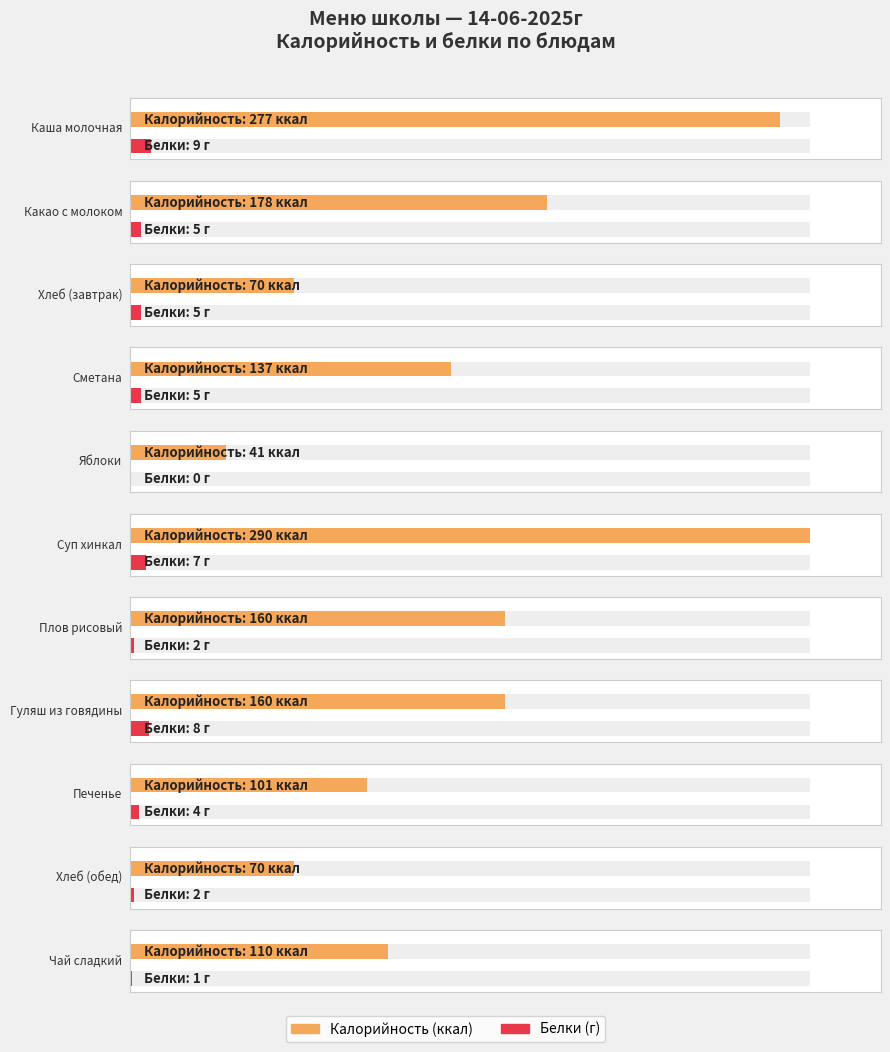

What is the value of the Белки bar at the 10th from the left?

2